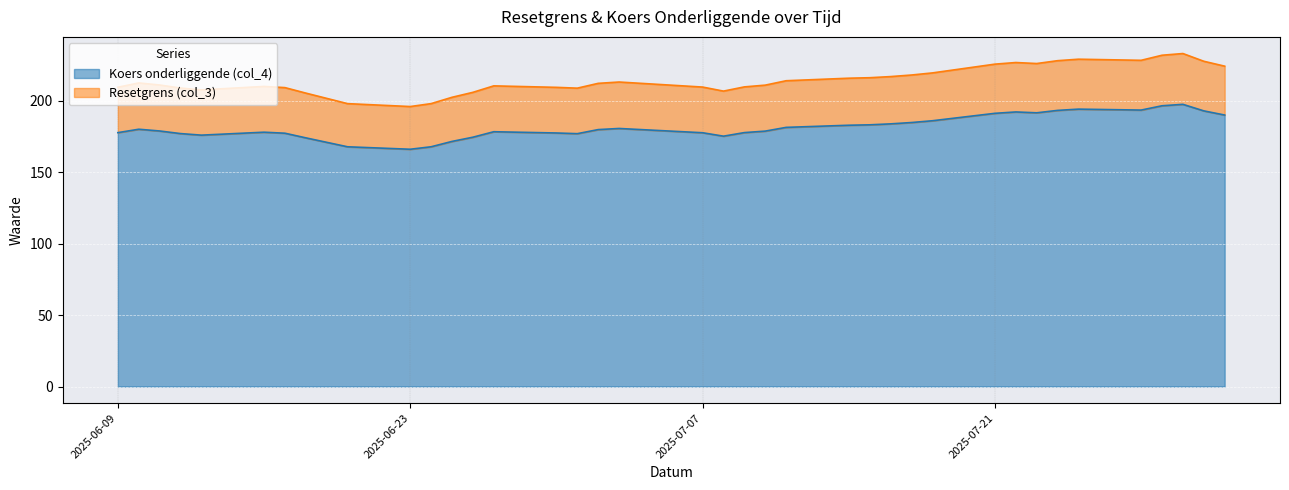

The value of Koers onderliggende (col_4) at 2025-07-15 is 251.4. True or false?

False